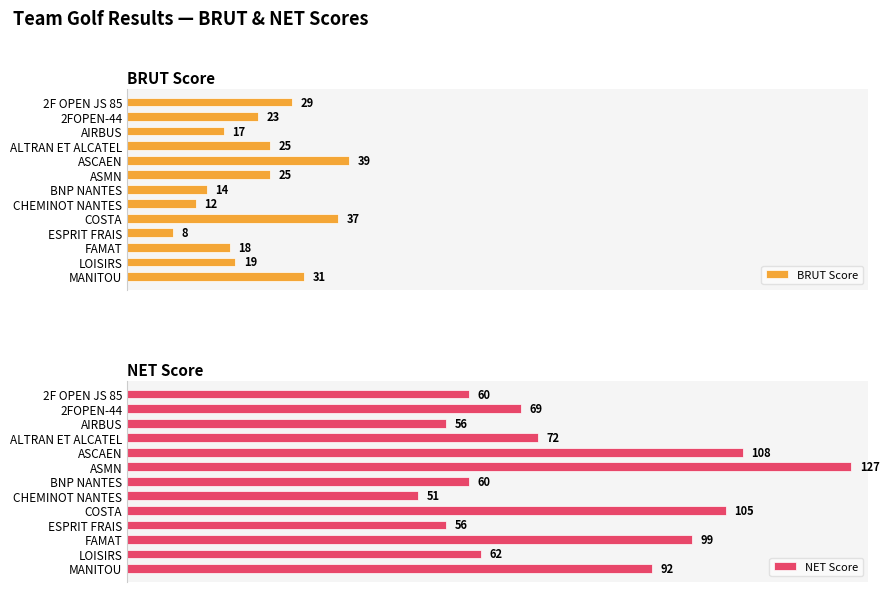

What is the value of the BRUT Score bar at the 9th from the left?

37